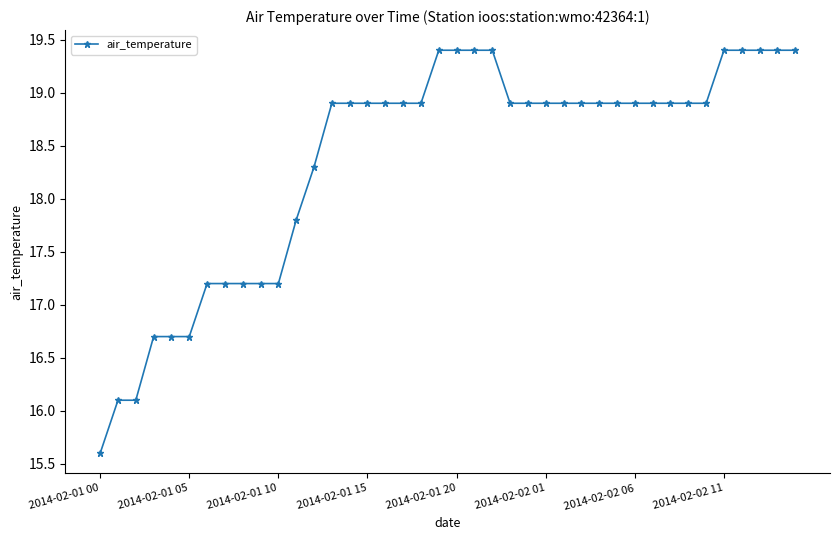

What is the average value?

18.4